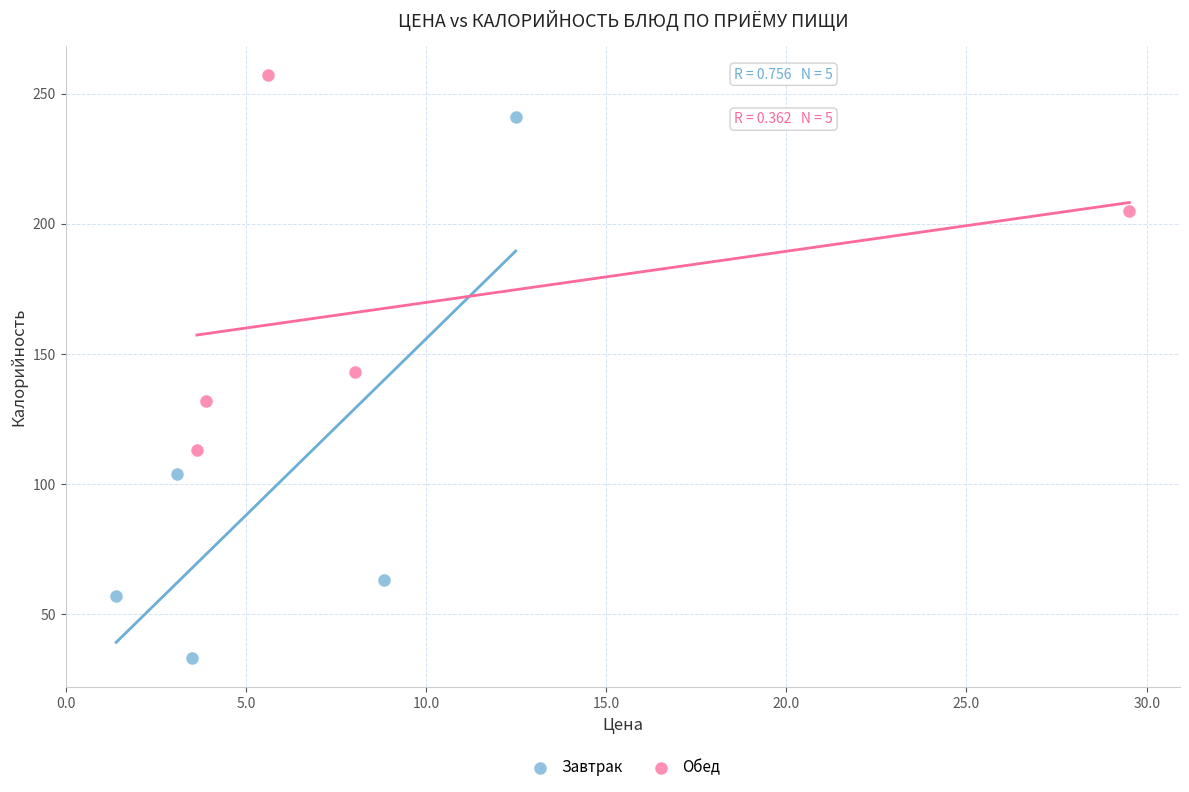

Which series has the largest Y range (max minus min)?

Завтрак